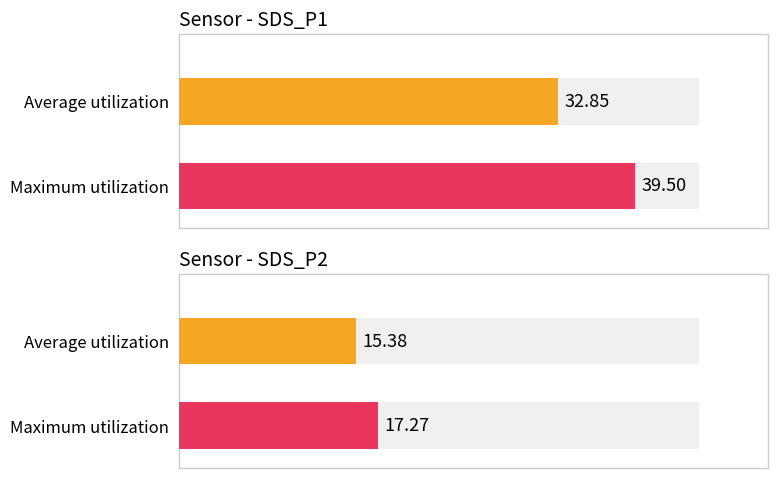

At which label does Average utilization reach its minimum?

SDS_P2